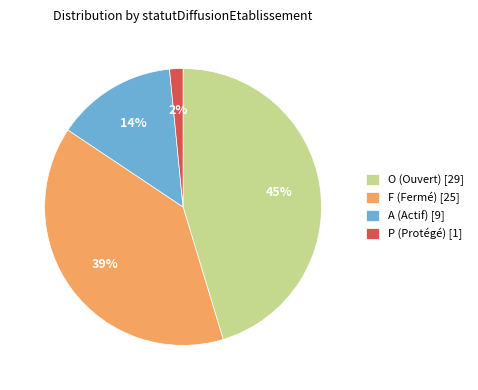

Between P (Protégé) [1] and O (Ouvert) [29], which is larger?

O (Ouvert) [29]